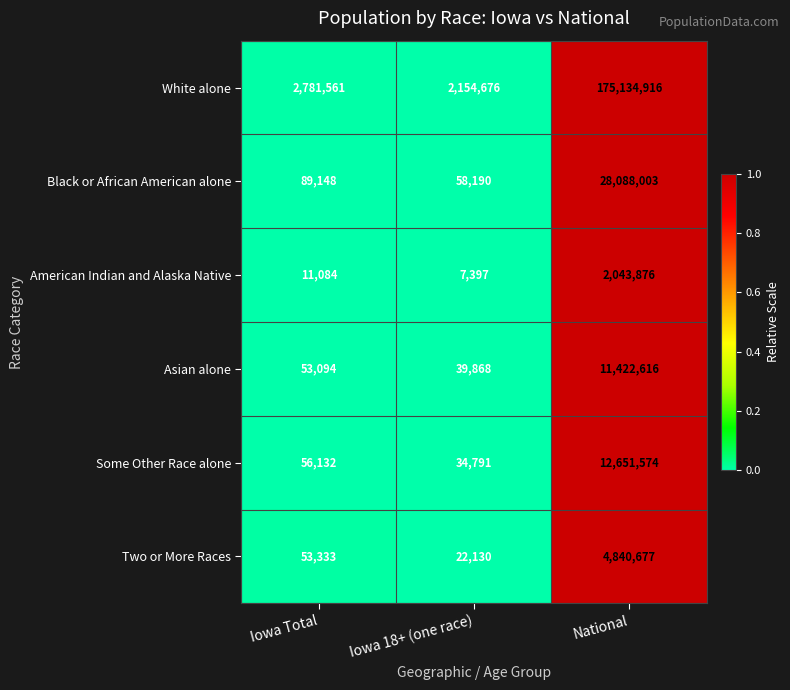

At which category is the sum across all series the highest?

National